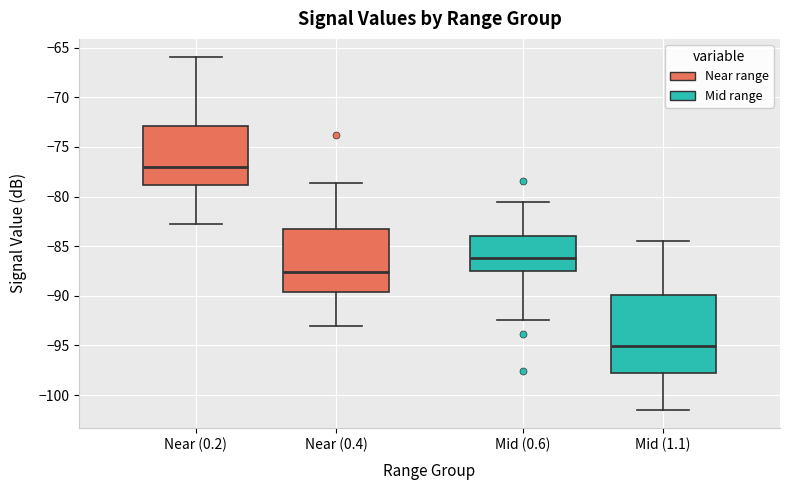

Where is the lower edge of the box for Mid (1.1) on the y-axis? The values are not printed on the chart, so give them approximately, as read against the axis.

-98.0